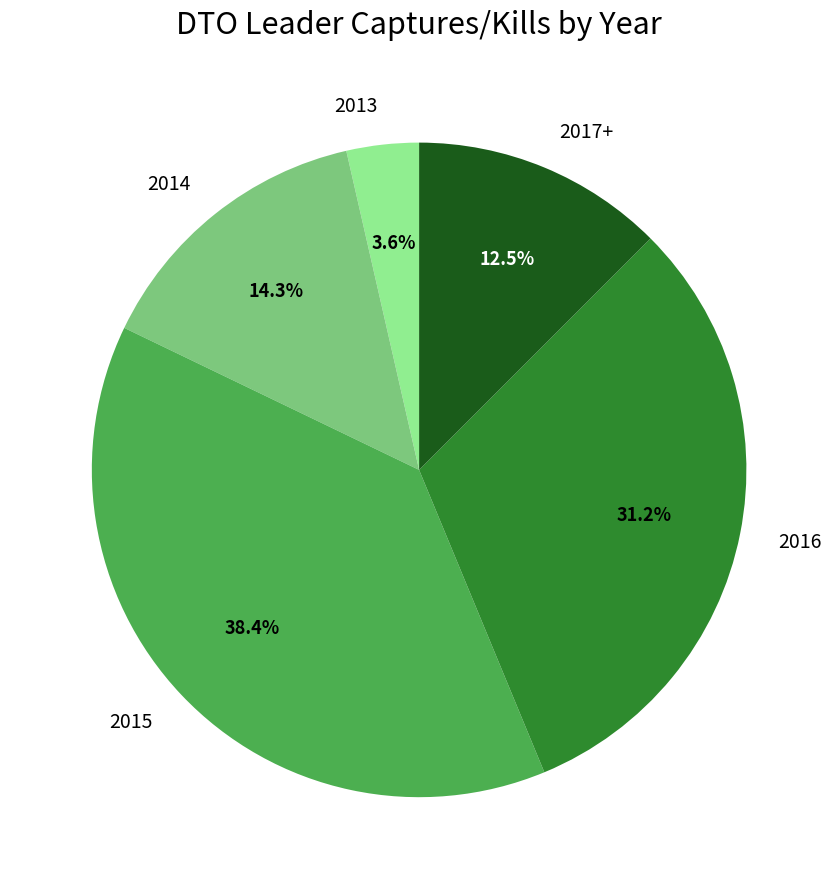

Do 2017+ and 2015 together represent more than half of the pie?

Yes